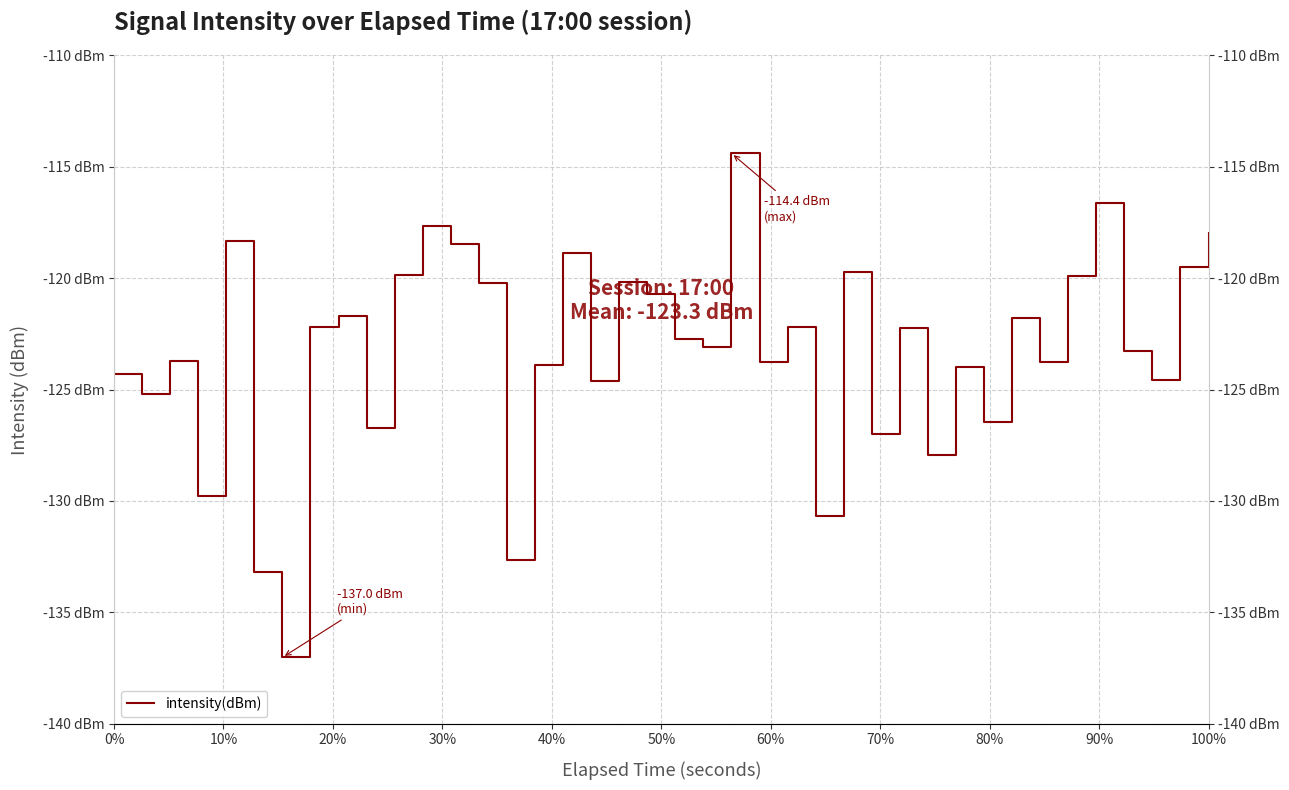

At which category does the data reach its first local peak?

10%